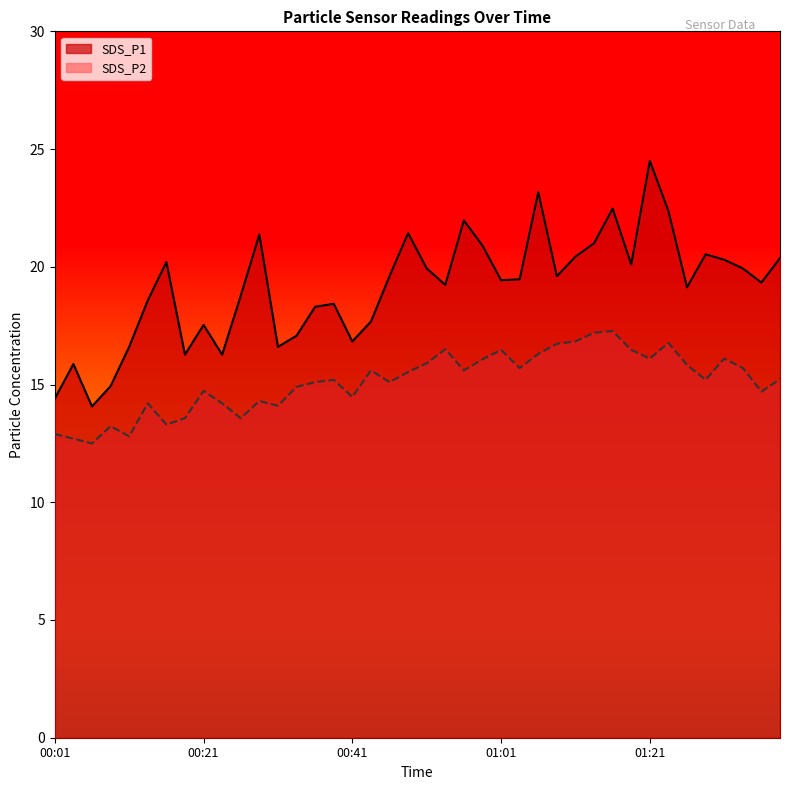

Reading right to left, extract all data points from this chart.

SDS_P1: 01:39=20.4	01:36=19.3	01:34=19.9	01:31=20.3	01:29=20.5	01:26=19.1	01:24=22.4	01:21=24.5	01:18=20.1	01:16=22.5	01:13=21.0	01:11=20.4	01:08=19.6	01:06=23.2	01:03=19.5	01:01=19.4	00:58=20.9	00:56=22.0	00:53=19.2	00:51=19.9	00:48=21.4	00:46=19.6	00:44=17.7	00:41=16.8	00:39=18.4	00:36=18.3	00:34=17.1	00:31=16.6	00:29=21.4	00:26=18.8	00:24=16.3	00:21=17.5	00:19=16.3	00:16=20.2	00:14=18.6	00:11=16.6	00:09=14.9	00:06=14.1	00:04=15.9	00:01=14.4
SDS_P2: 01:39=15.2	01:36=14.7	01:34=15.7	01:31=16.1	01:29=15.2	01:26=15.8	01:24=16.8	01:21=16.1	01:18=16.5	01:16=17.3	01:13=17.2	01:11=16.8	01:08=16.7	01:06=16.3	01:03=15.7	01:01=16.5	00:58=16.1	00:56=15.6	00:53=16.5	00:51=15.9	00:48=15.5	00:46=15.1	00:44=15.6	00:41=14.5	00:39=15.2	00:36=15.1	00:34=14.9	00:31=14.1	00:29=14.3	00:26=13.6	00:24=14.2	00:21=14.7	00:19=13.6	00:16=13.3	00:14=14.2	00:11=12.8	00:09=13.2	00:06=12.5	00:04=12.7	00:01=12.9